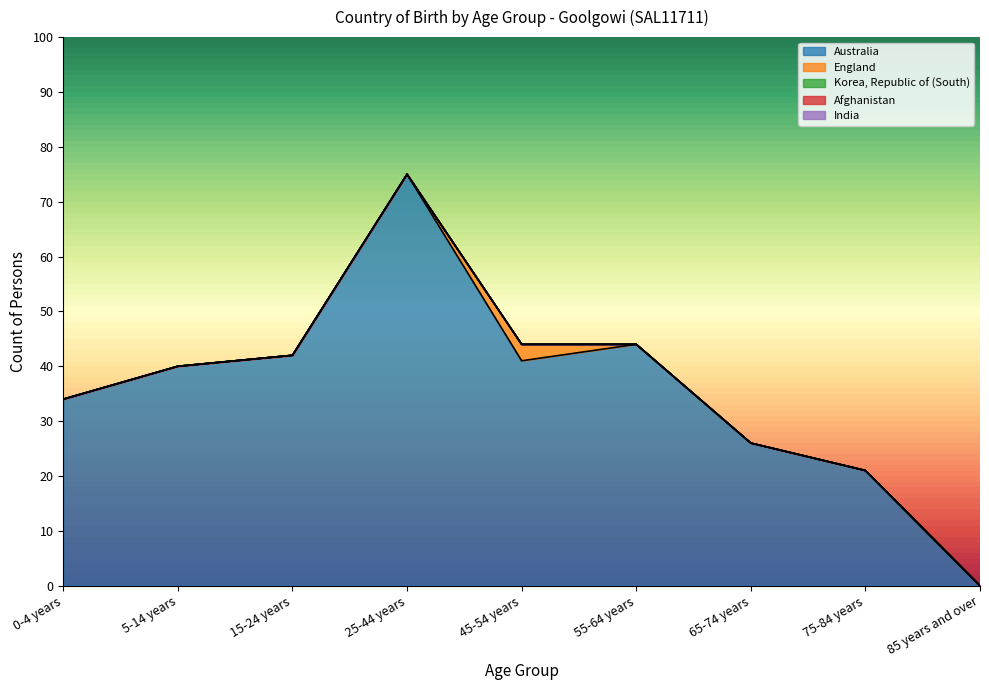

True or false: England and Australia cross at least once.

False